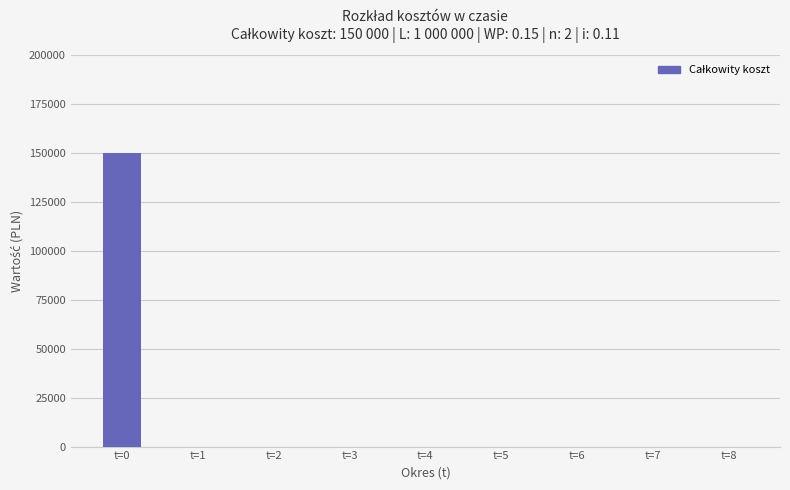

Which label corresponds to the largest value in the chart?

t=0